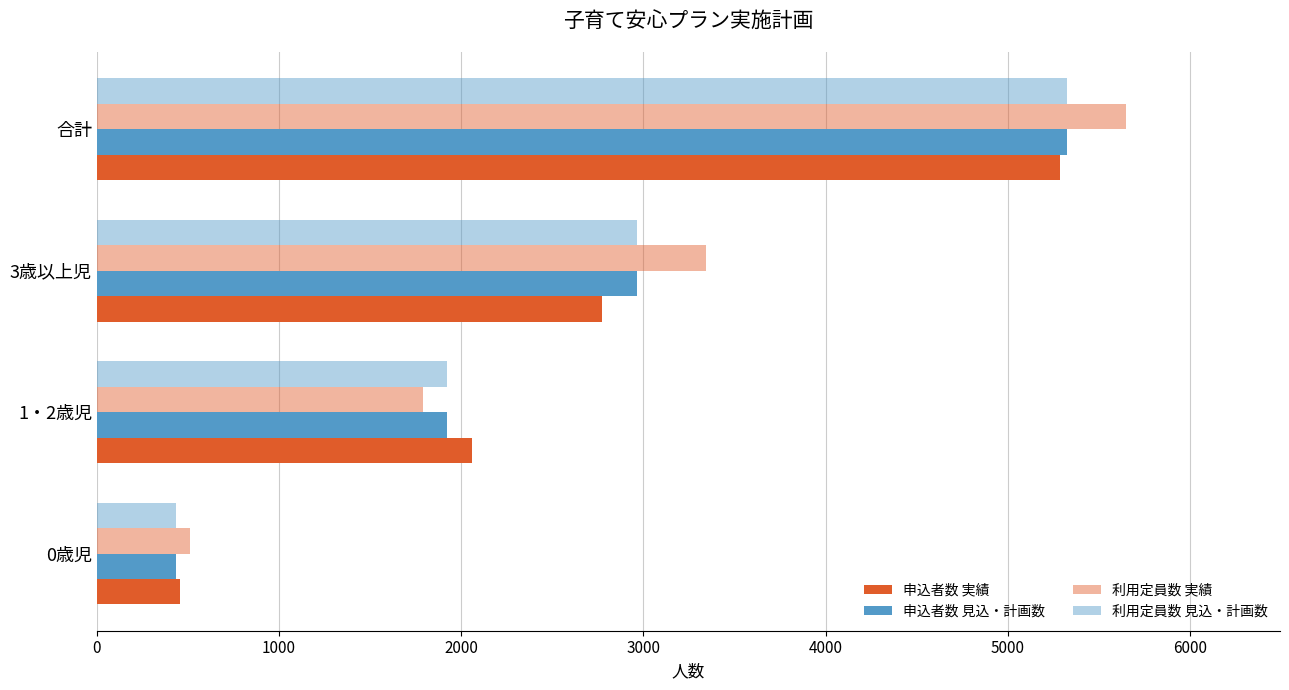

How many categories are shown in the chart?

4